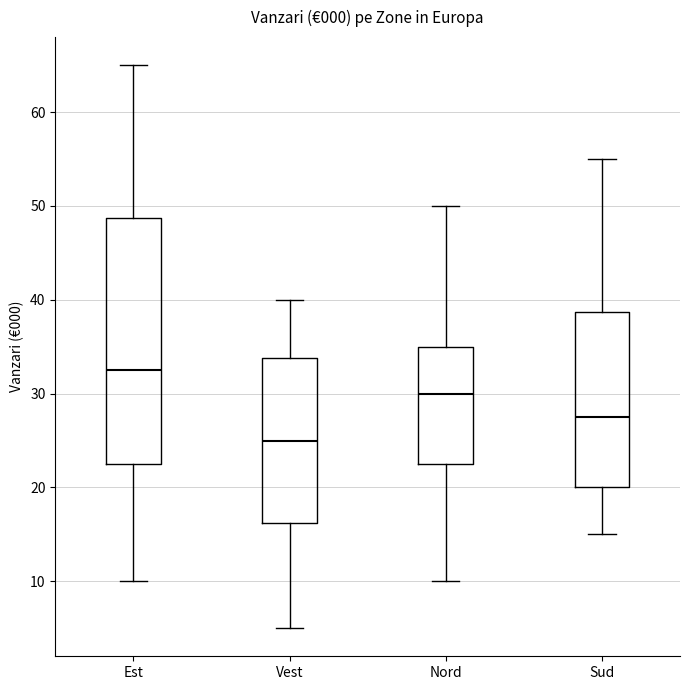

Reading left to right, read every box against the y-axis: the position of its median line, the range the box covers, and the ends of its whiskers. The values are not printed on the chart, so give them approximately, as read against the axis.

Est: median 33, box 23 to 49, whiskers 10 to 65
Vest: median 25, box 16 to 34, whiskers 5 to 40
Nord: median 30, box 23 to 35, whiskers 10 to 50
Sud: median 28, box 20 to 39, whiskers 15 to 55